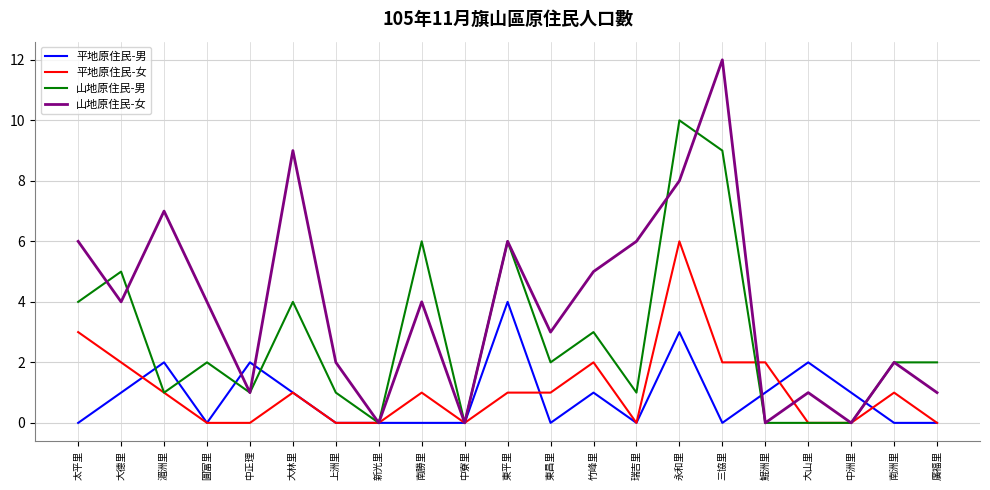

Rank the series at 太平里 from lowest to highest value.

平地原住民-男, 平地原住民-女, 山地原住民-男, 山地原住民-女